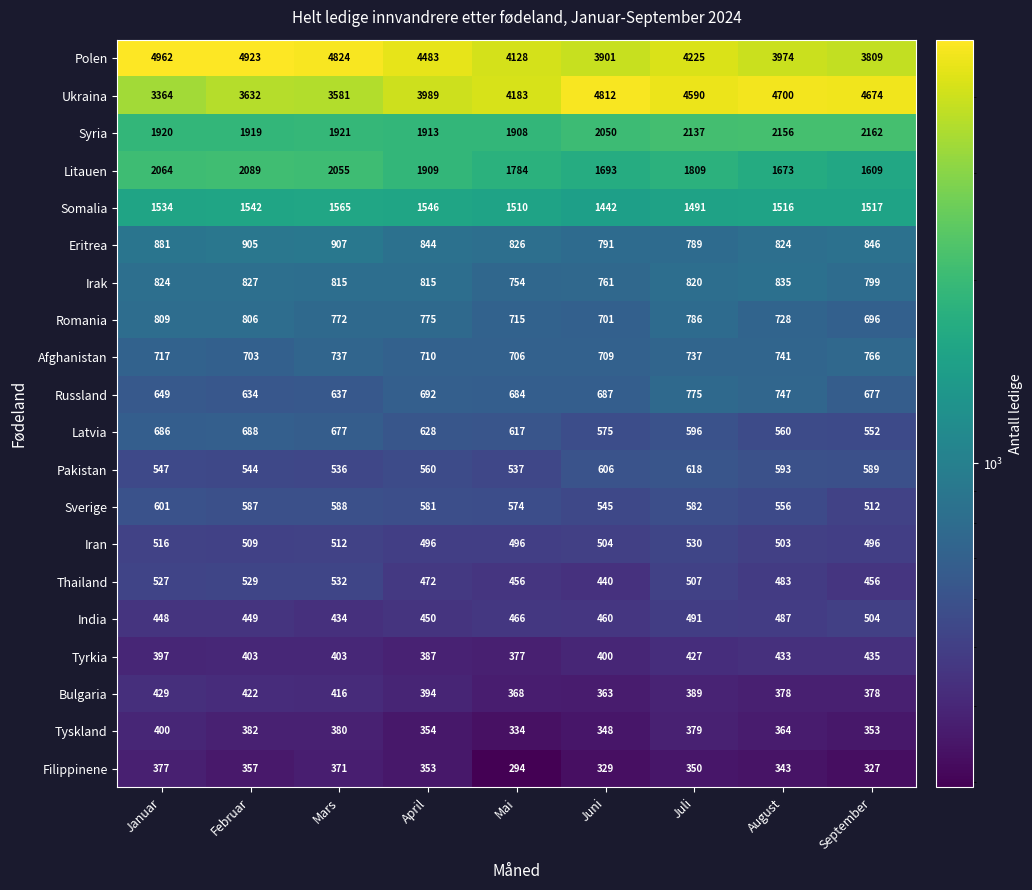

What is the sum of all Irak values?

7250